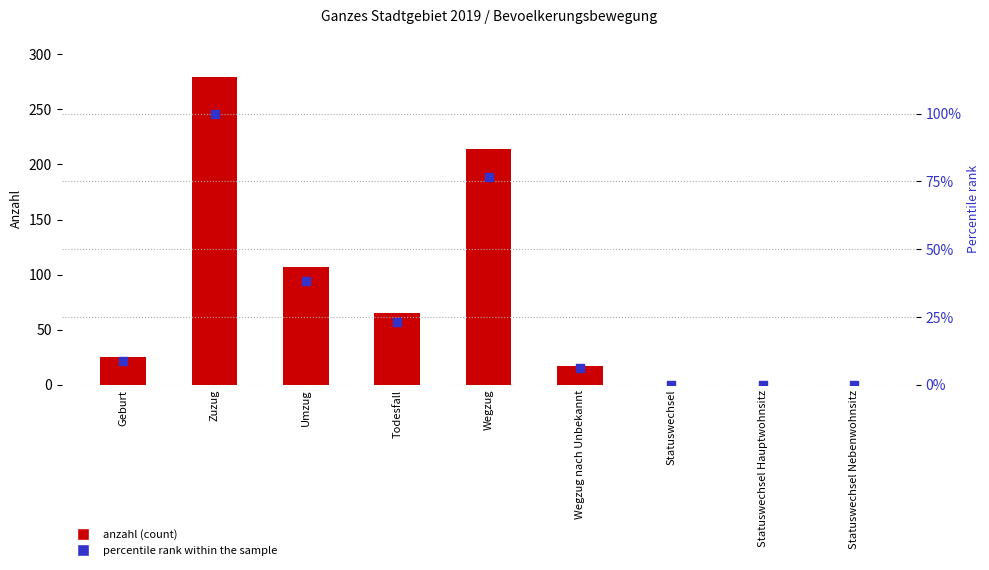

Which series reaches the maximum Y coordinate?

anzahl